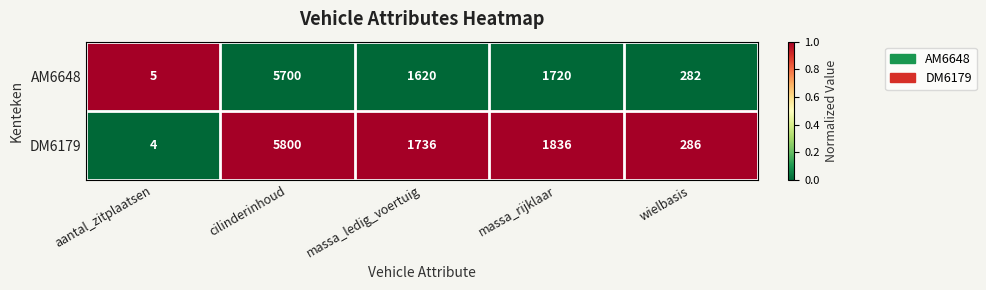

At how many categories does at least one series exceed 97?

4